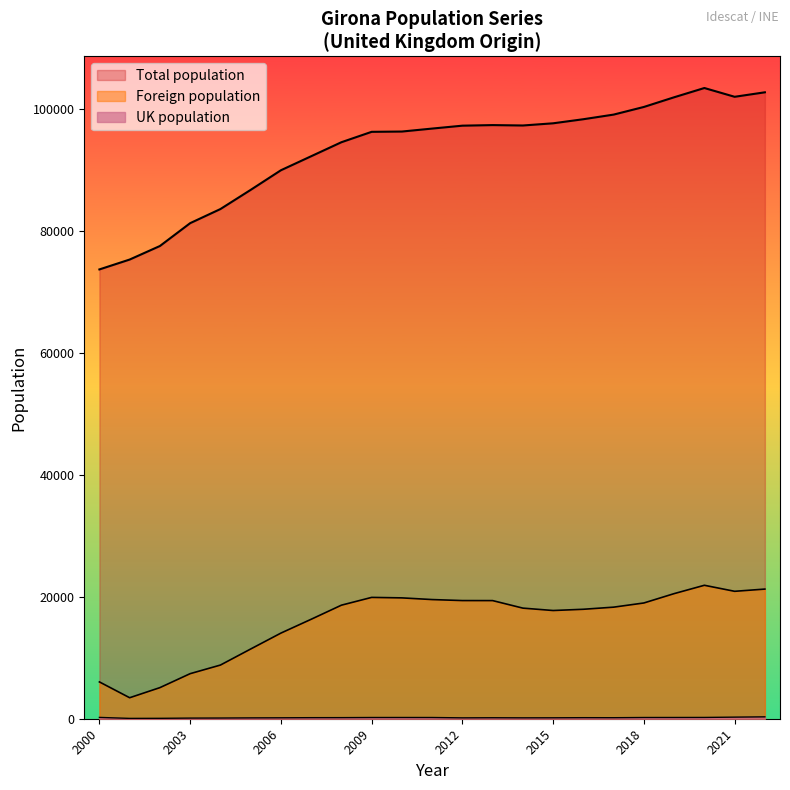

What is the sum of all UK population values?

3956